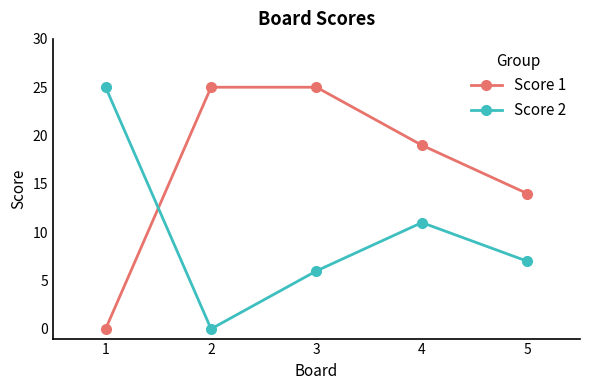

What is the value of the Score 2 point at the 1st from the left?

25